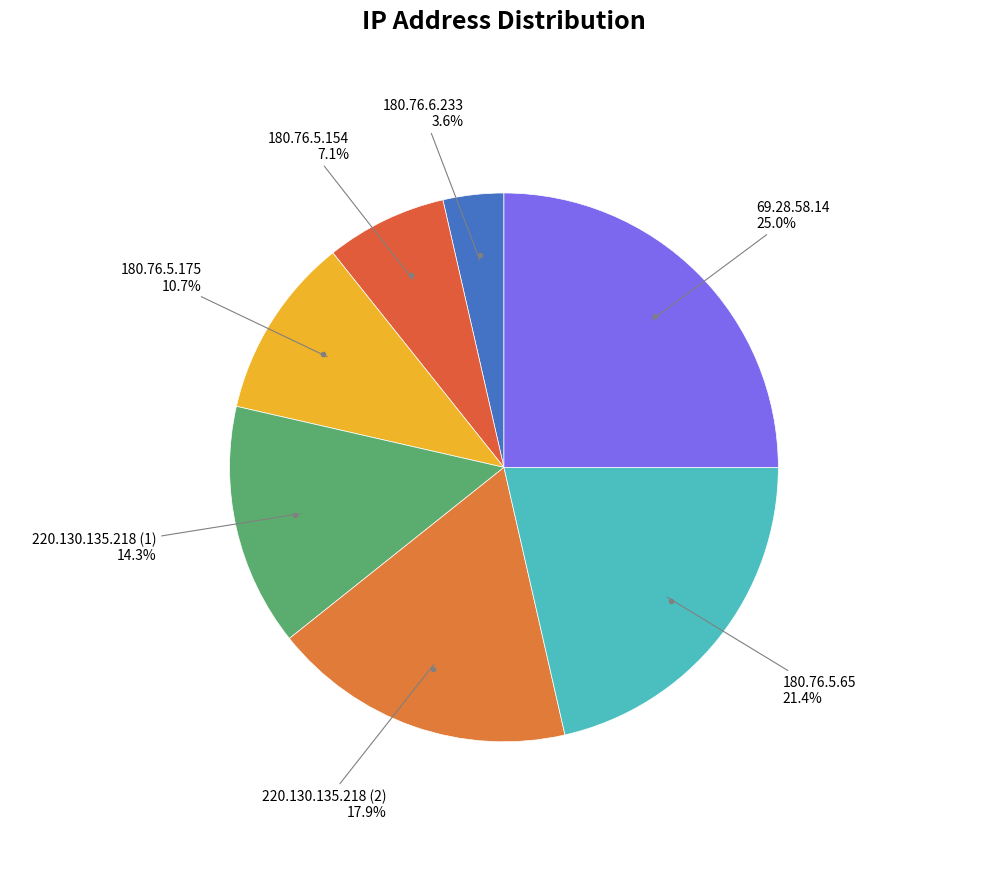

How many slices are in this pie chart?

7